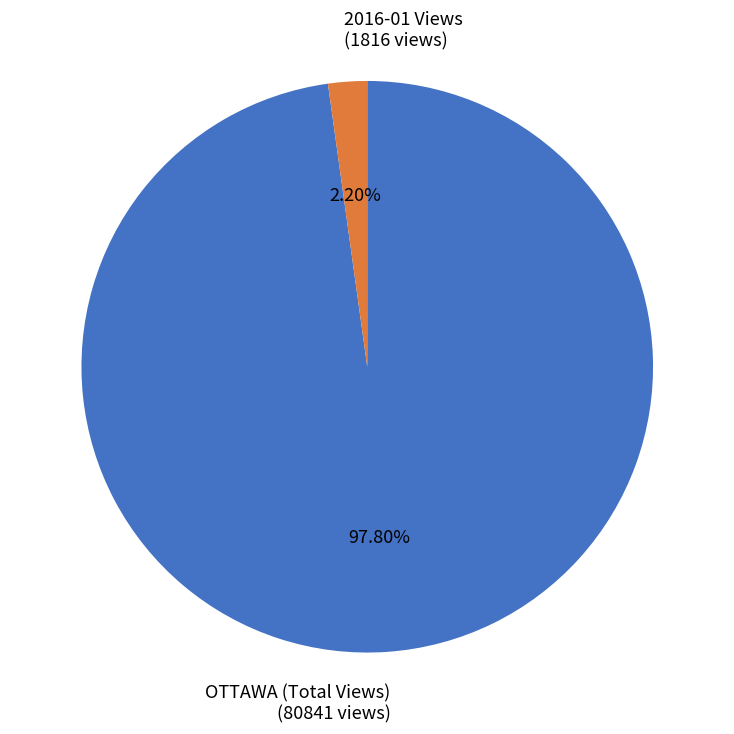

Which category has the biggest portion of the pie?

OTTAWA (Total Views)